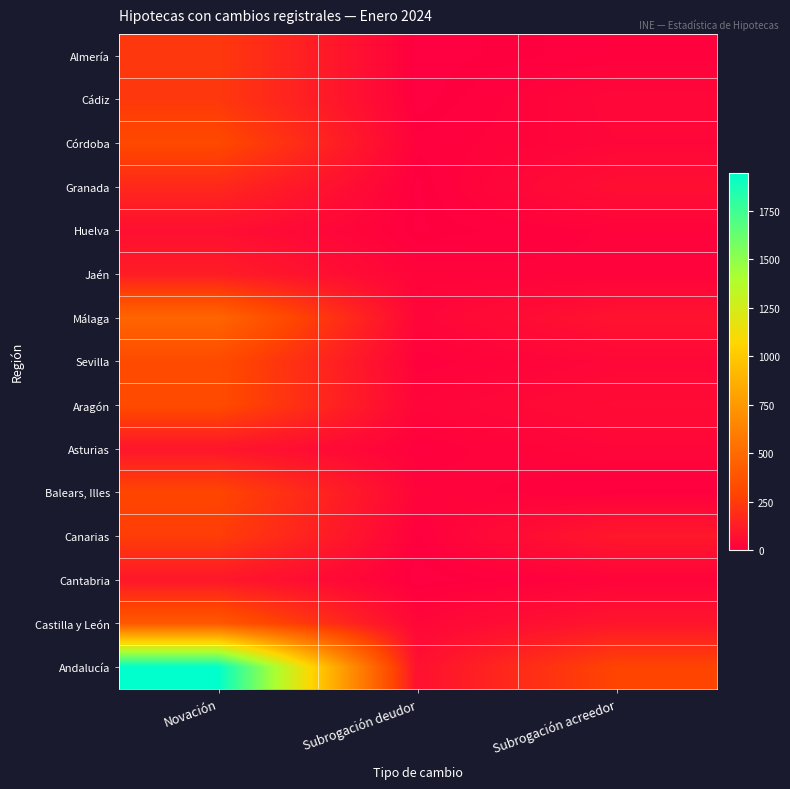

Rank the series at Subrogación deudor from highest to lowest value.

Andalucía, Castilla y León, Málaga, Aragón, Balears, Illes, Jaén, Sevilla, Asturias, Córdoba, Canarias, Huelva, Granada, Almería, Cádiz, Cantabria